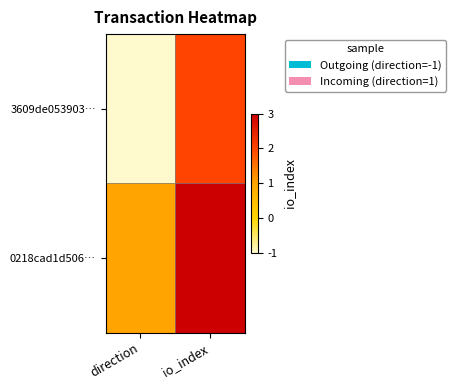

What is the total value across all series at io_index?

5